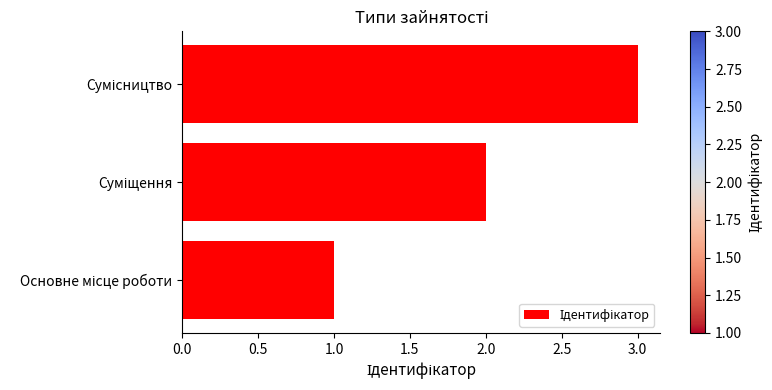

What is the sum of all values?

6